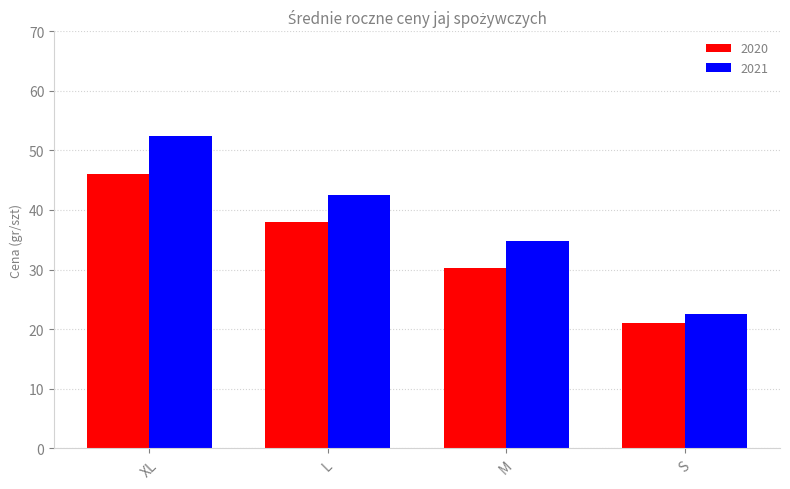

What is the difference between the maximum and minimum values in the 2021 series?

29.8